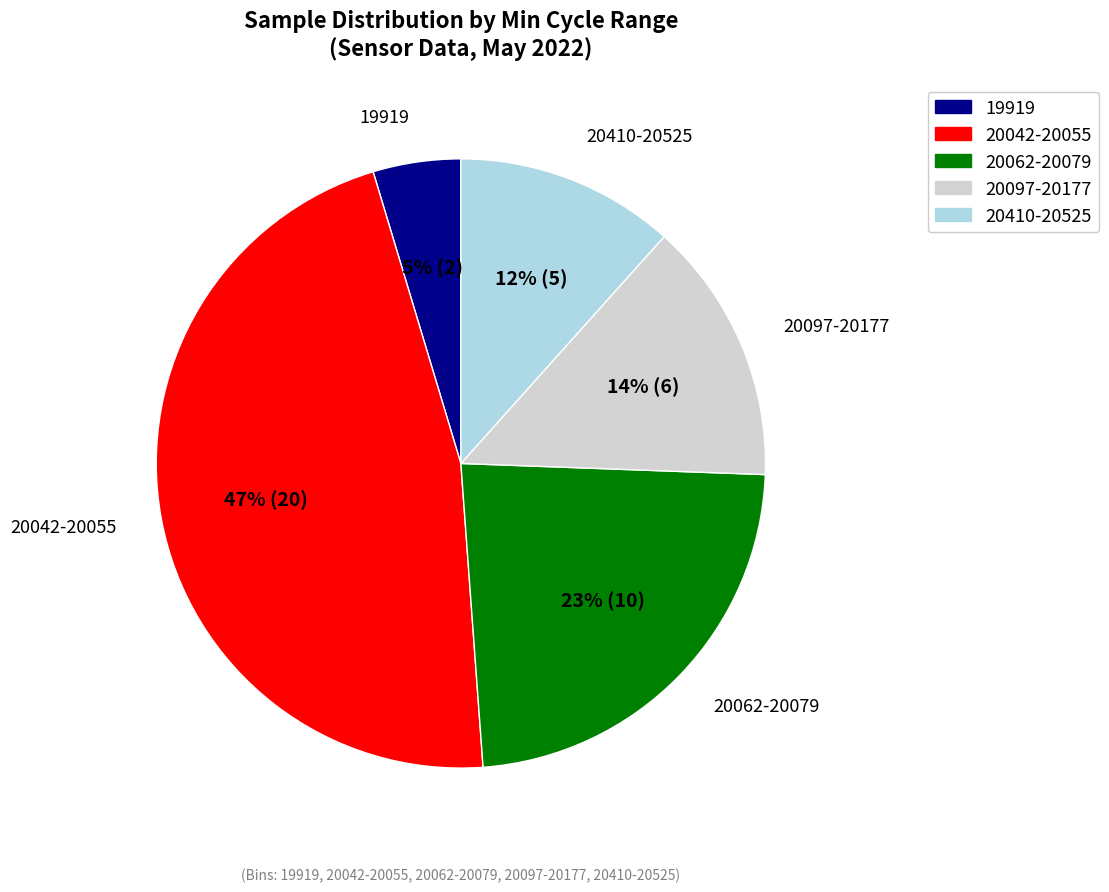

How many slices are in this pie chart?

5